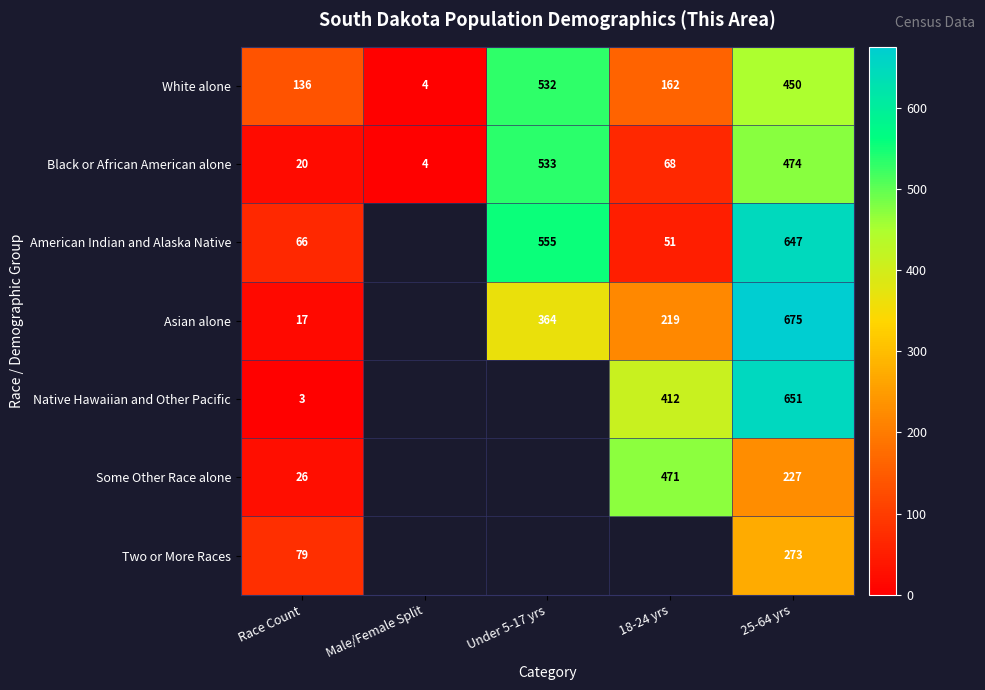

Count the number of data series in this chart.

7